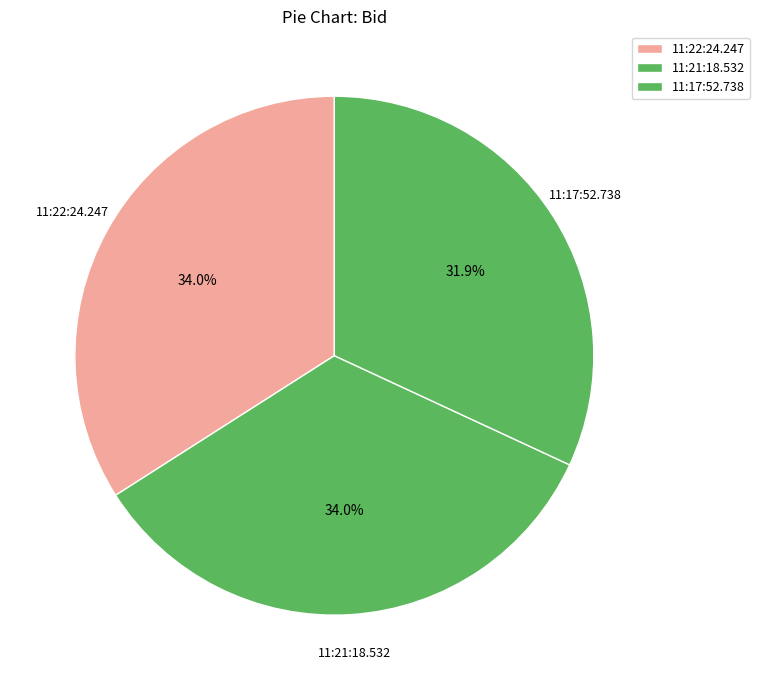

Does 11:21:18.532 account for over 50% of the chart?

No